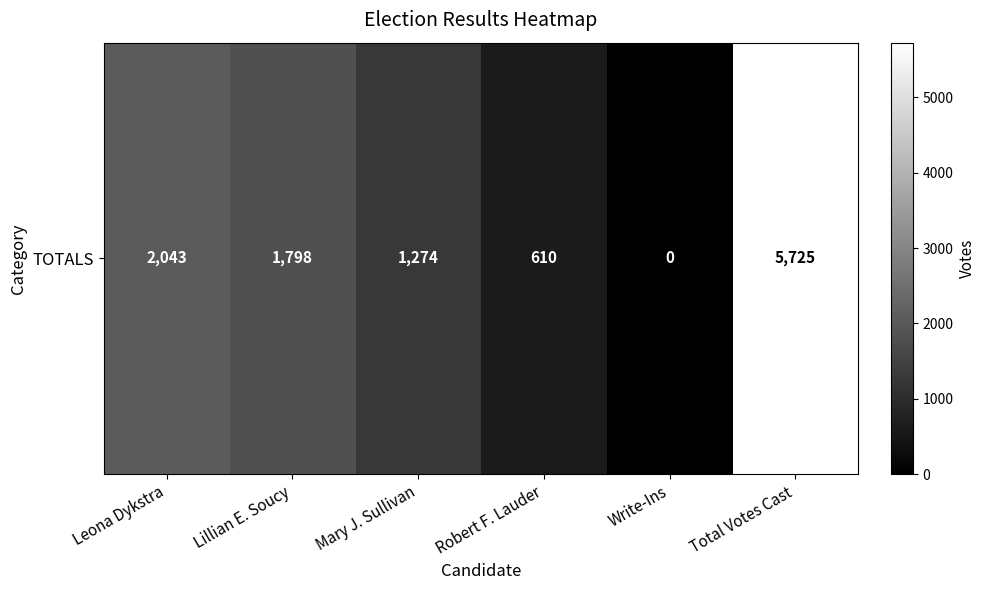

What is the average value?

1908